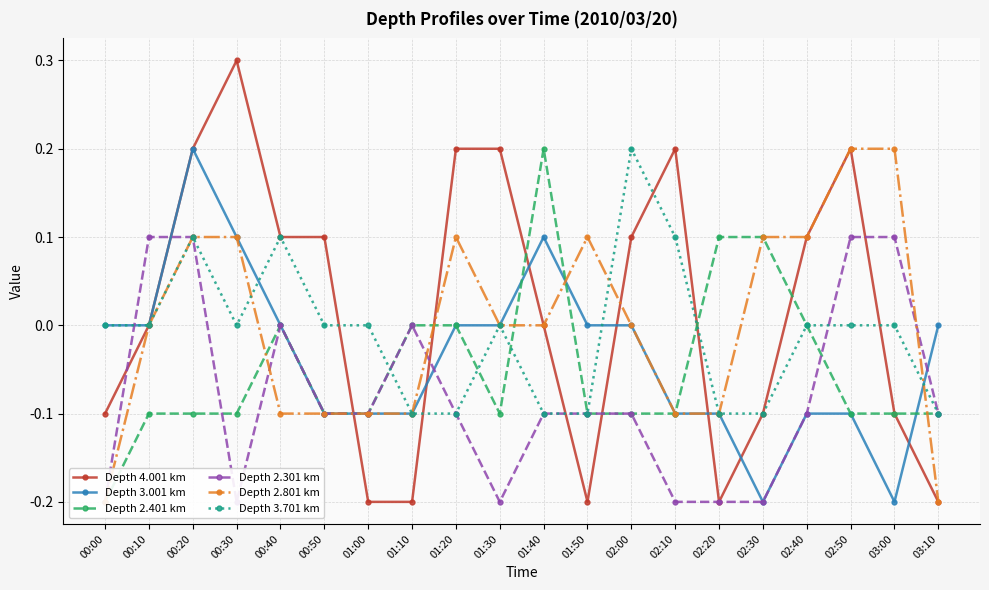

What is the value of the Depth 4.001 km point at the 19th from the left?

-0.1